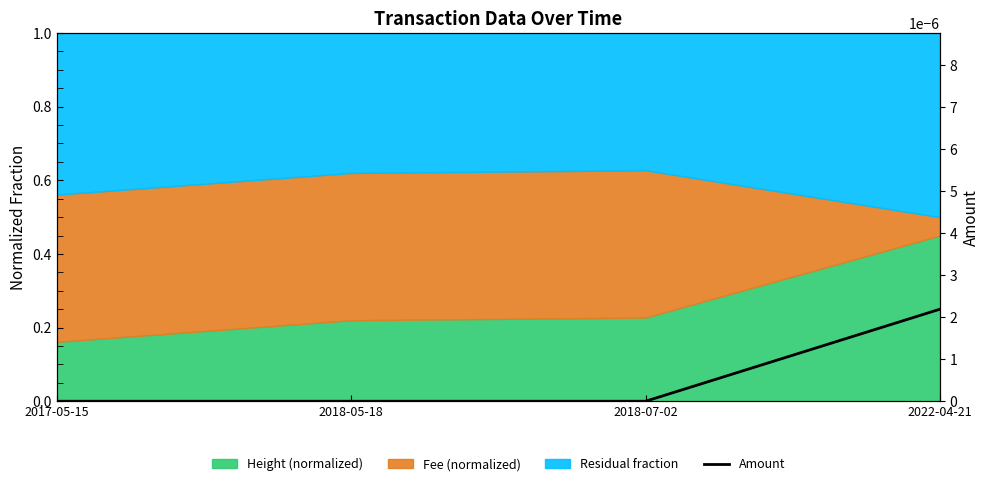

True or false: the data has more than 2 interior local peaks.

False